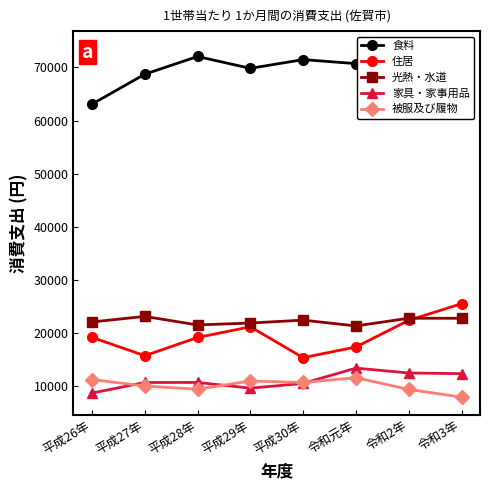

At which label is 被服及び履物 closest to 9742?

平成27年